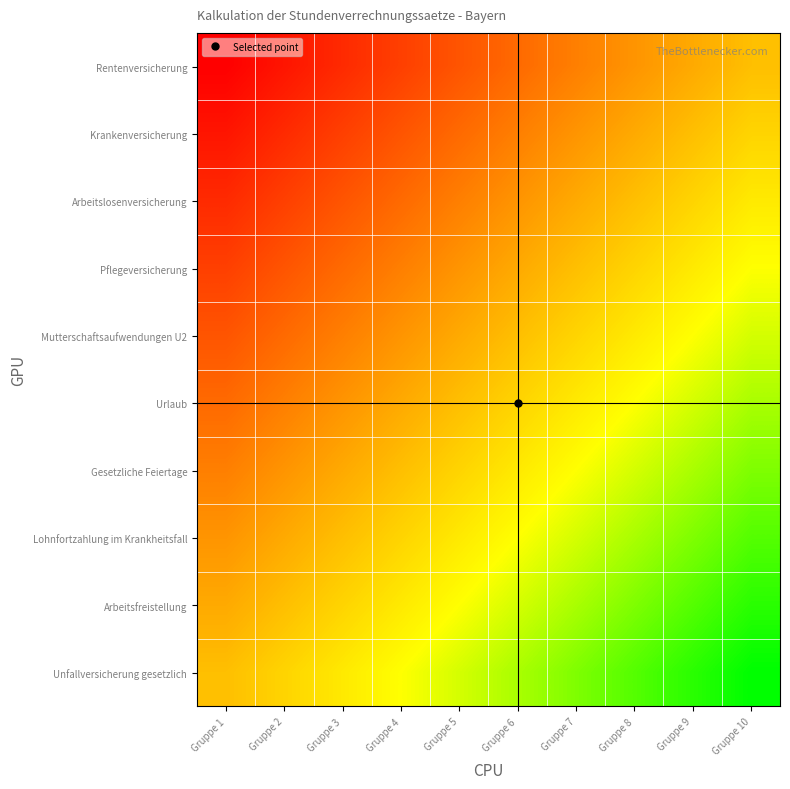

How many distinct data groups are displayed?

10